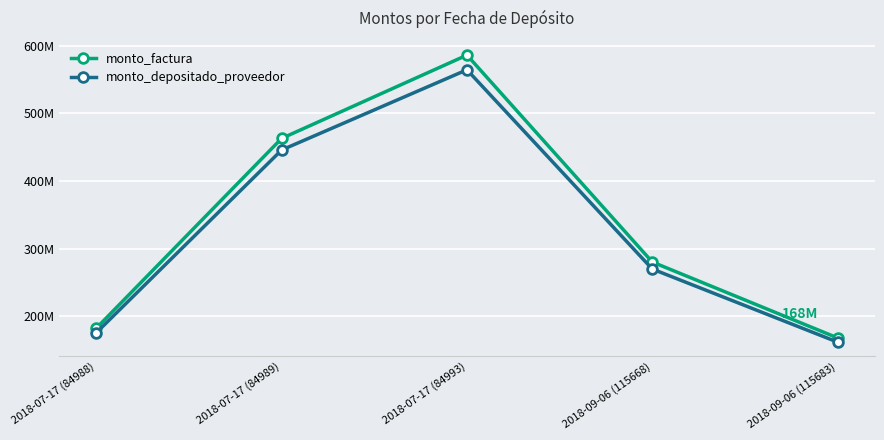

The monto_factura series shows 222319477 at 2018-09-06 (115683). True or false?

False